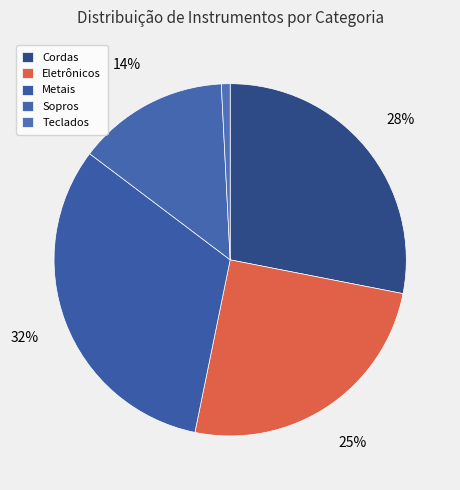

To the nearest percent, what portion does Metais represent?

32%